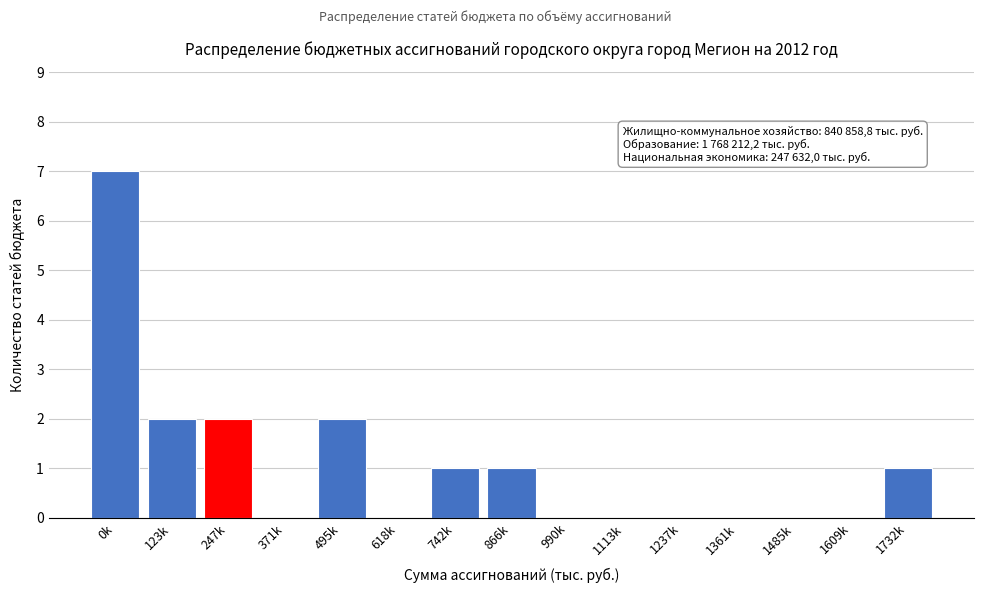

Reading left to right, extract all data points from this chart.

0k=7	123k=2	247k=2	371k=0	495k=2	618k=0	742k=1	866k=1	990k=0	1113k=0	1237k=0	1361k=0	1485k=0	1609k=0	1732k=1